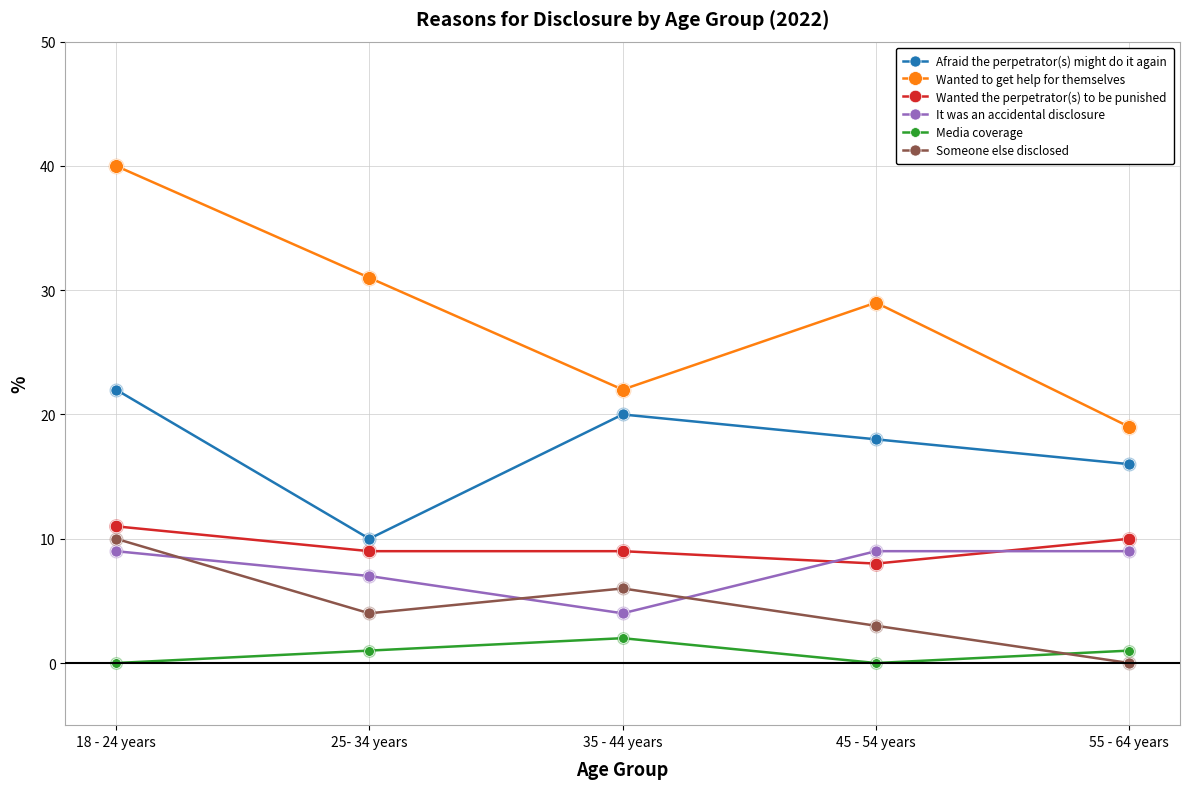

Which series has the largest total across all categories?

Wanted to get help for themselves